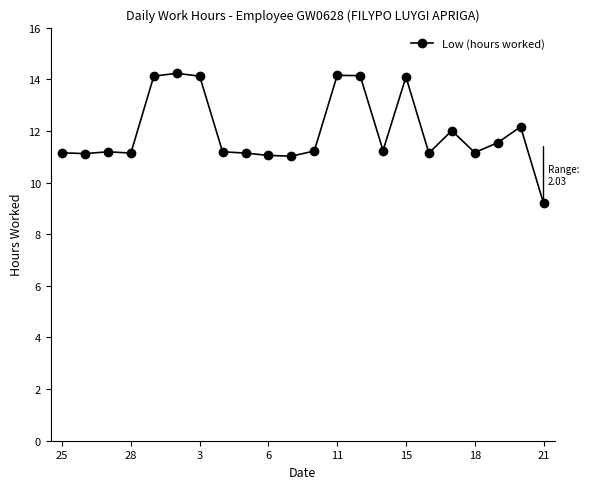

What is the maximum value shown in the chart?

14.2